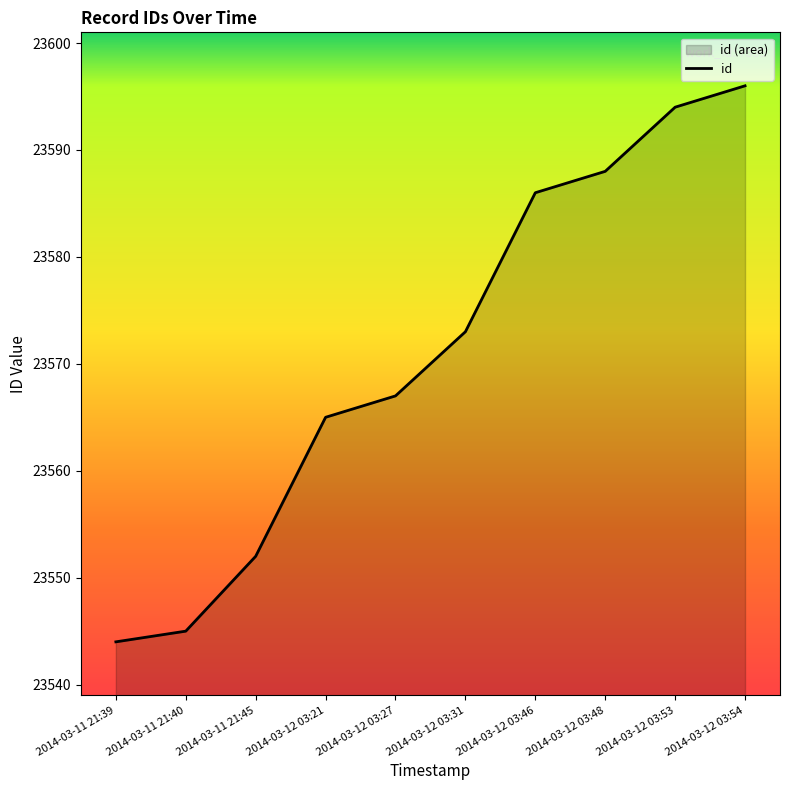

True or false: the data shows 40276 at 2014-03-12 03:27.

False